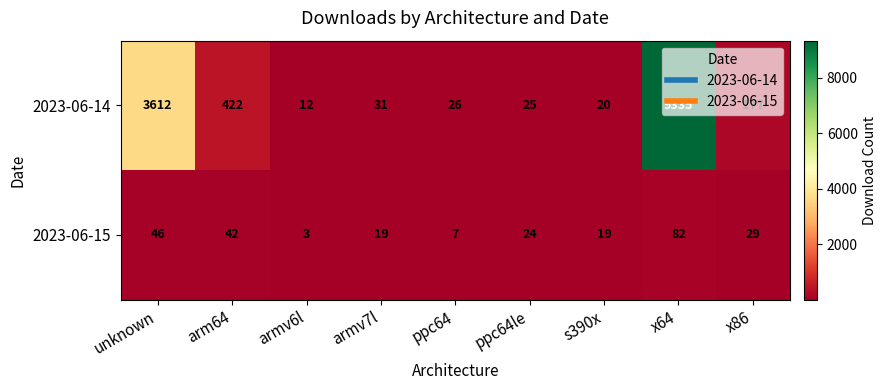

Is it true that 2023-06-14 equals 177 at x86?

True